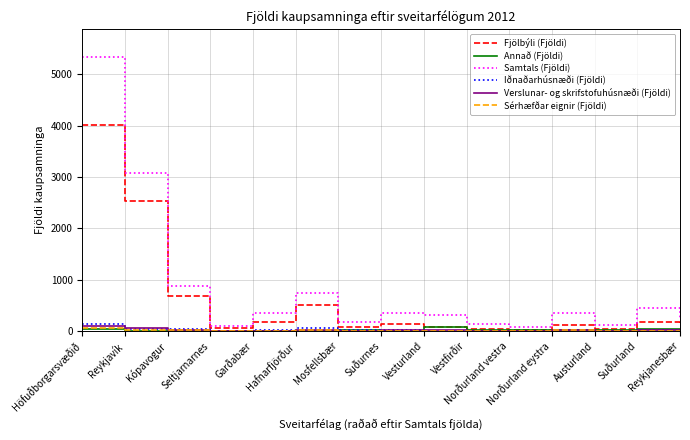

True or false: Samtals (Fjöldi) has a value of 562 at Suðurnes.

False